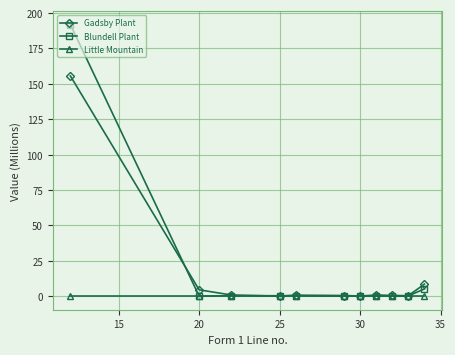

Which series has the largest range (max minus min)?

Blundell Plant